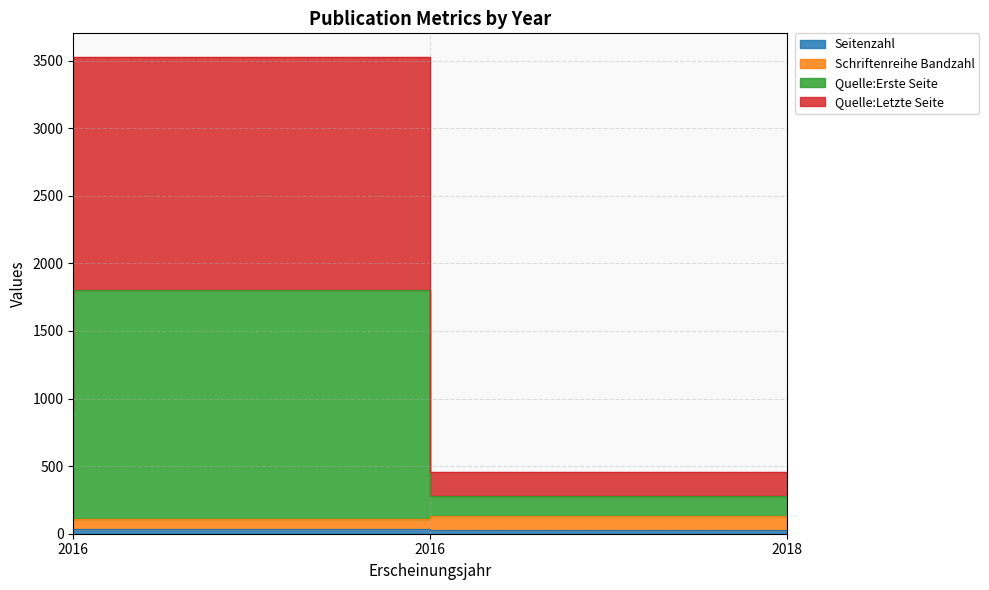

At 2016, list the series in order from smallest to largest.

Seitenzahl, Schriftenreihe Bandzahl, Quelle:Letzte Seite, Quelle:Erste Seite